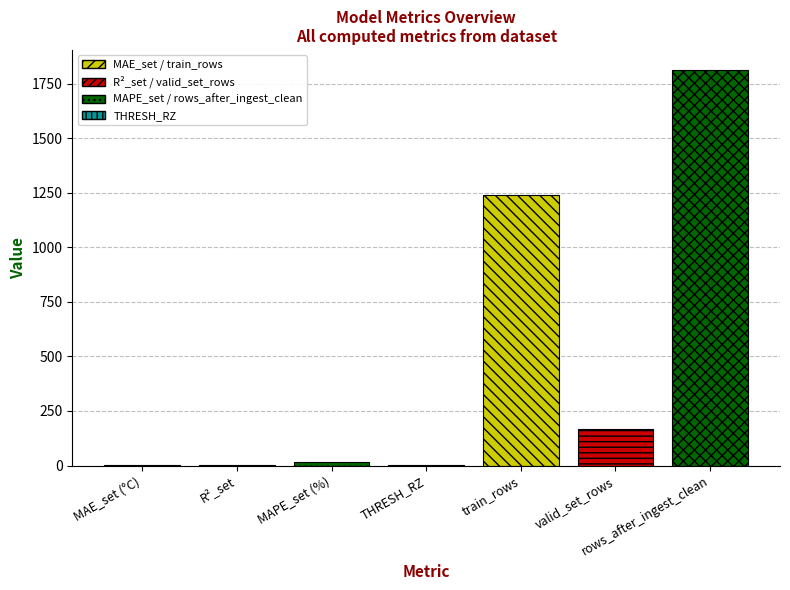

What is the greatest value displayed?

1814.0